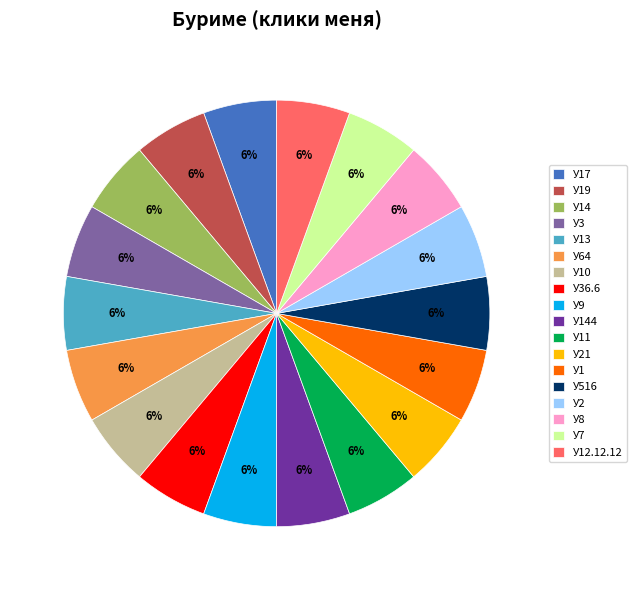

Does У10 account for over 50% of the chart?

No